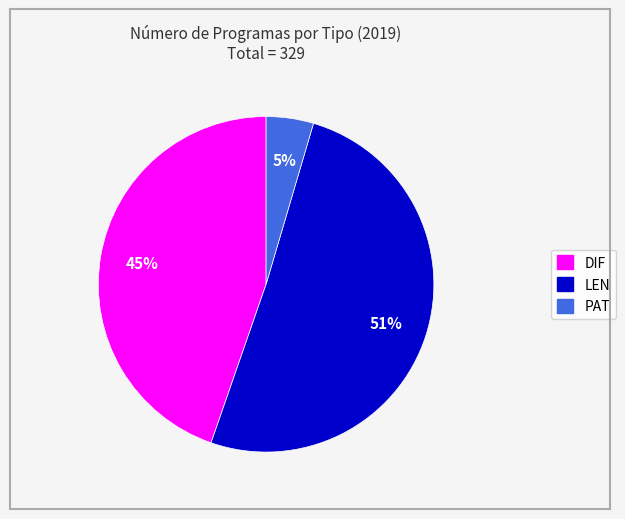

How many segments does this pie chart have?

3